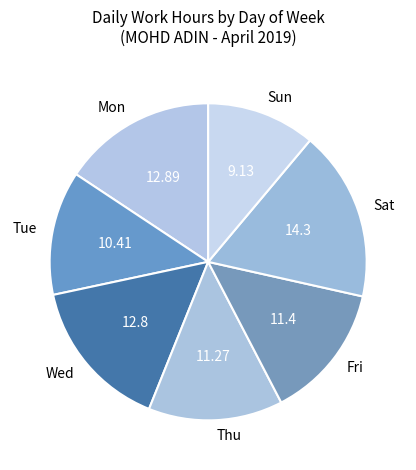

Is there a majority slice in this chart?

No